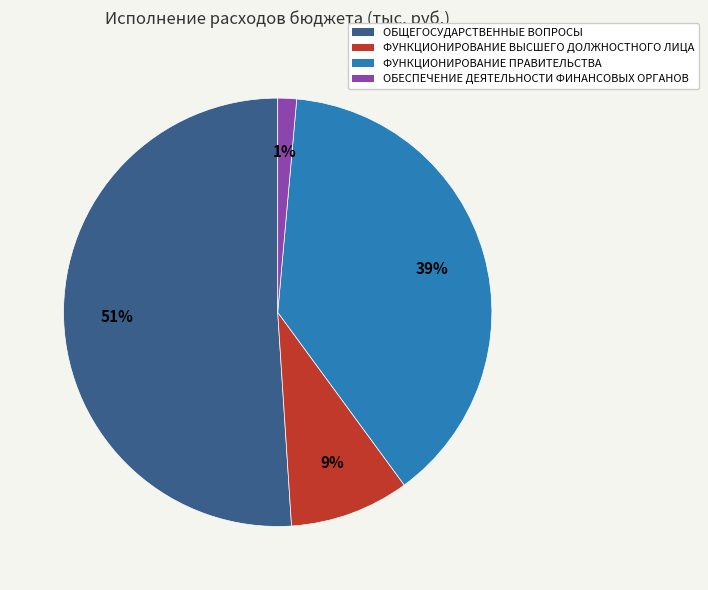

Is it true that ФУНКЦИОНИРОВАНИЕ ПРАВИТЕЛЬСТВА is 39% of the pie?

True